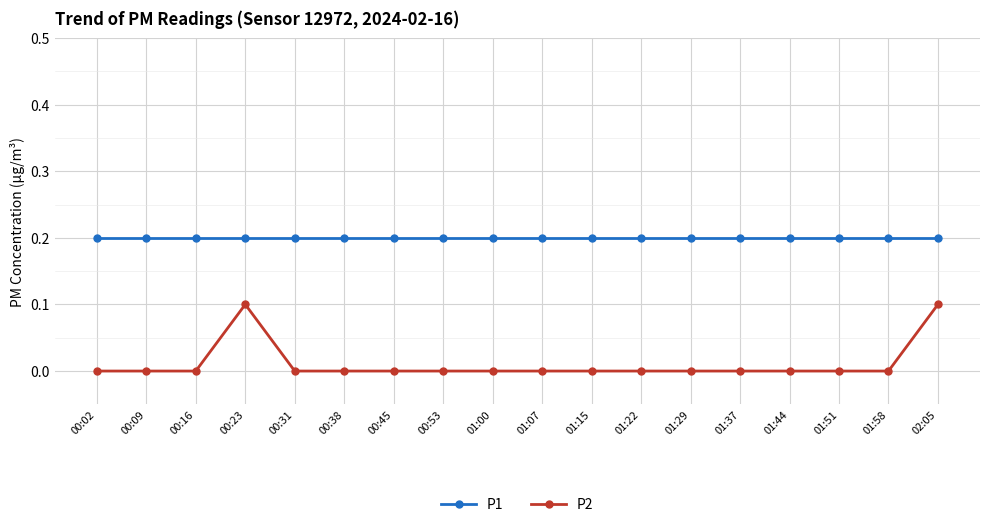

What are all the series names shown in the legend?

P1, P2